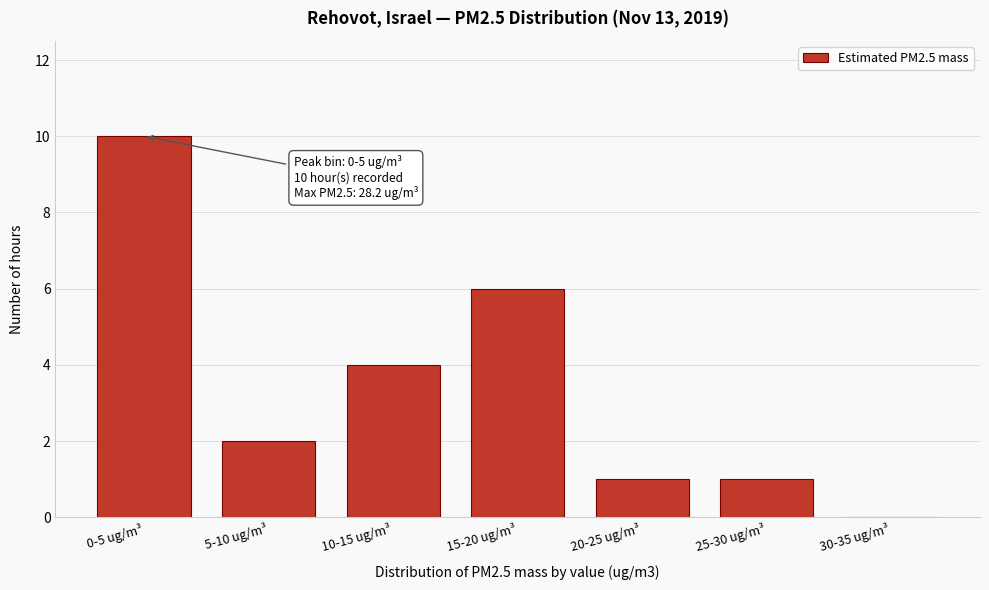

Reading left to right, transcribe all the data shown in this chart.

0-5 ug/m³=10	5-10 ug/m³=2	10-15 ug/m³=4	15-20 ug/m³=6	20-25 ug/m³=1	25-30 ug/m³=1	30-35 ug/m³=0